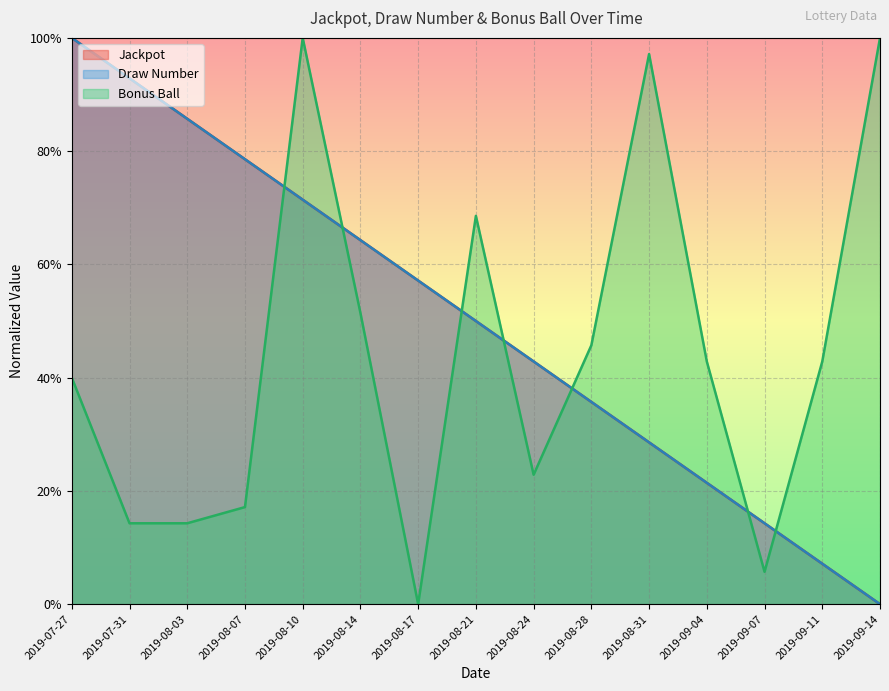

What is the difference between the Draw Number values at 2019-08-17 and 2019-08-21?

0.1